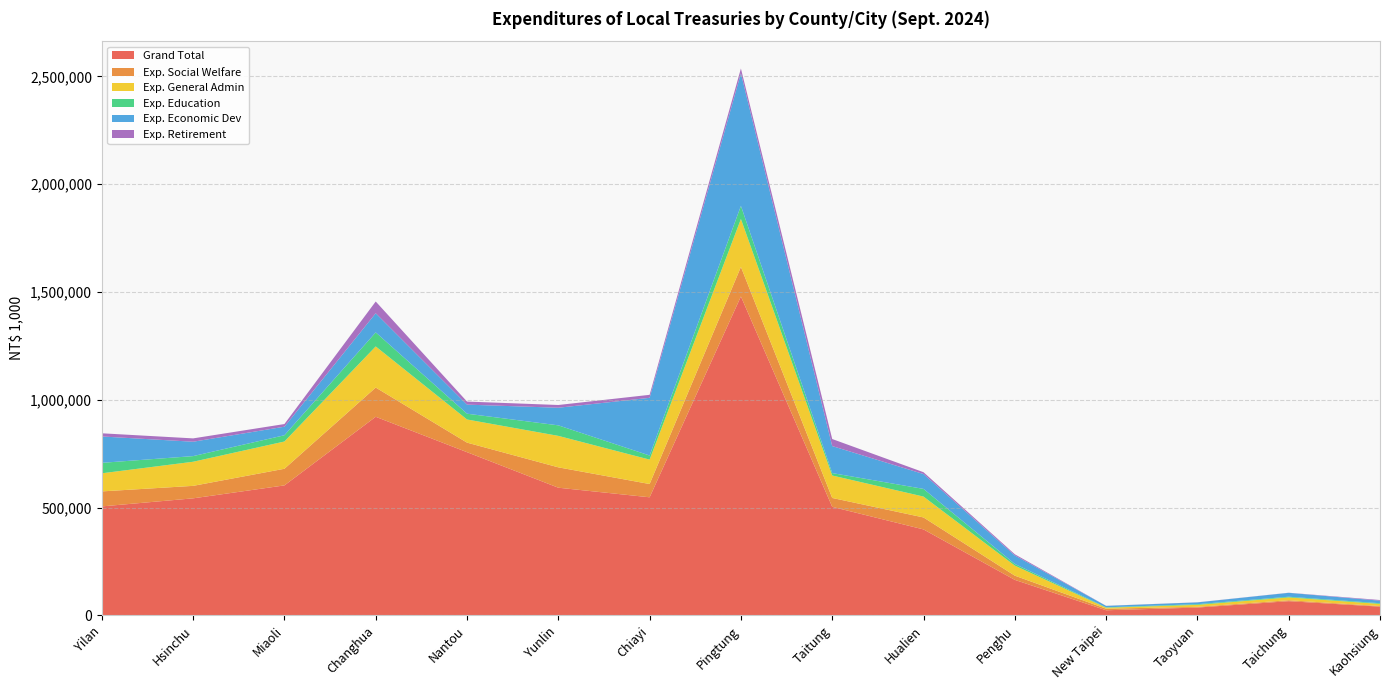

Reading right to left, list all the values displayed in this chart.

Grand Total: 40166	65474	35920	23315	164372	398476	503213	1479381	547511	591970	756803	921030	602679	542649	505230
Exp. Social Welfare: 2794	4397	3380	7239	19603	55553	41262	137054	61561	94555	44336	135654	77210	57901	69612
Exp. General Admin: 9870	13103	9049	4641	46570	96843	104154	222269	113249	145983	107389	190754	126432	111878	84004
Exp. Education: 3206	3246	3176	1831	7560	35562	11224	60969	19050	48806	26847	65134	29055	26168	48523
Exp. Economic Dev: 11774	18052	8393	6718	39595	69004	125325	614951	267659	81711	42070	88810	39655	66751	122320
Exp. Retirement: 3098	485	430	332	5476	8466	32668	22243	13894	12728	14186	54546	12321	15497	14749